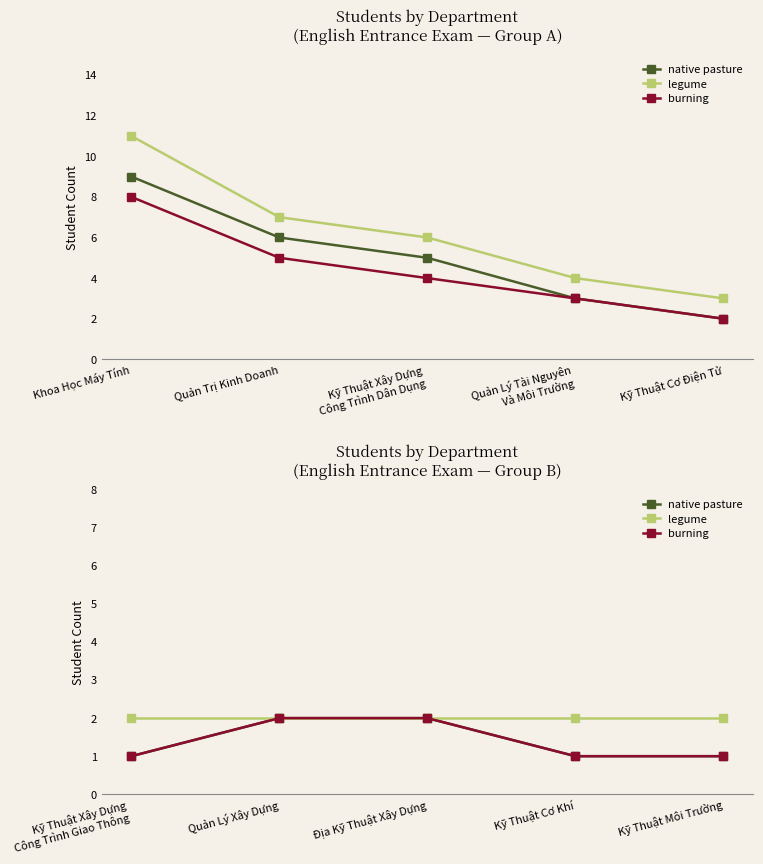

True or false: native pasture and burning cross at least once.

False